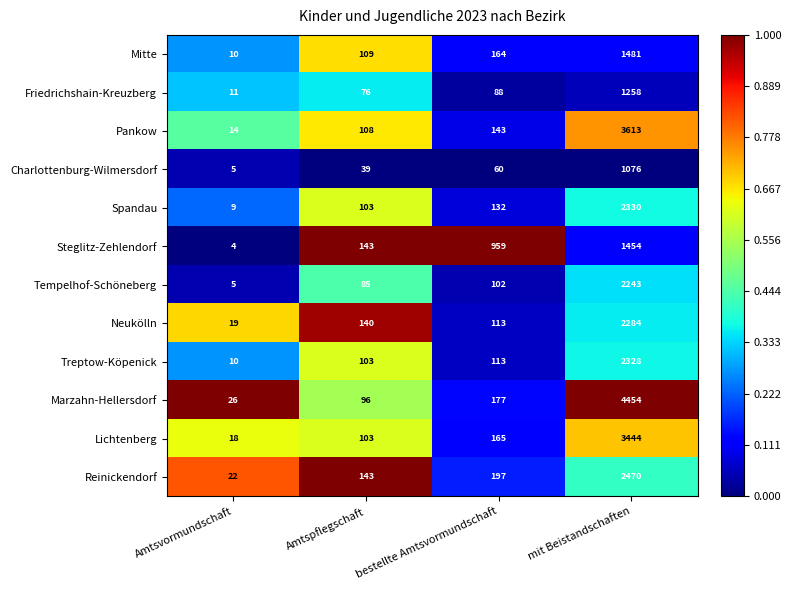

Which series has the largest total across all categories?

Marzahn-Hellersdorf